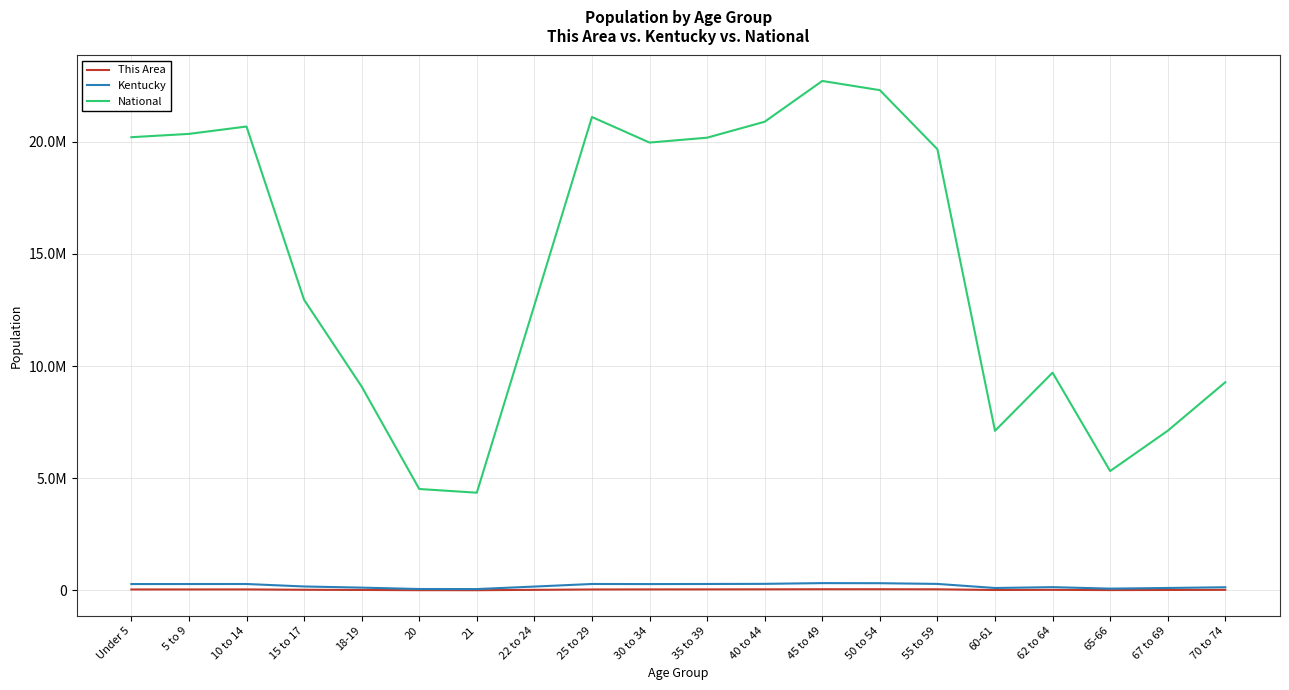

True or false: National and Kentucky intersect in this chart.

False